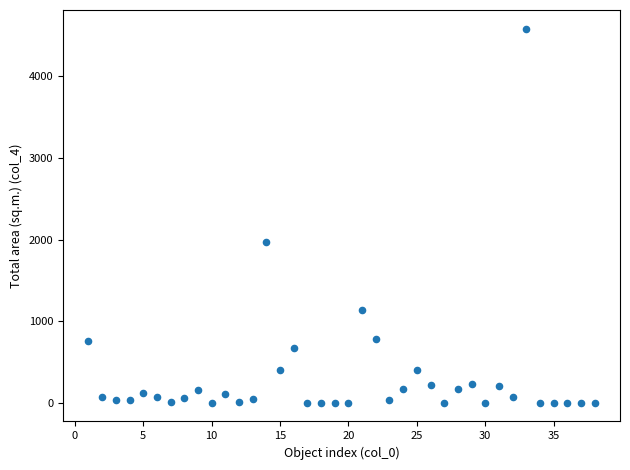

What Y value in the scatter plot is closest to 2291?

1964.9